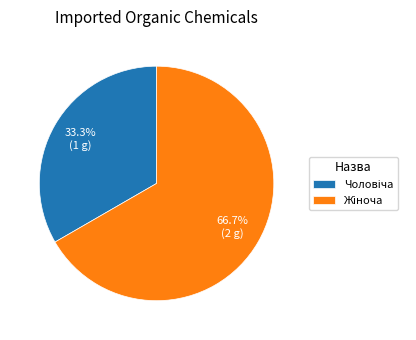

Is there a majority slice in this chart?

Yes